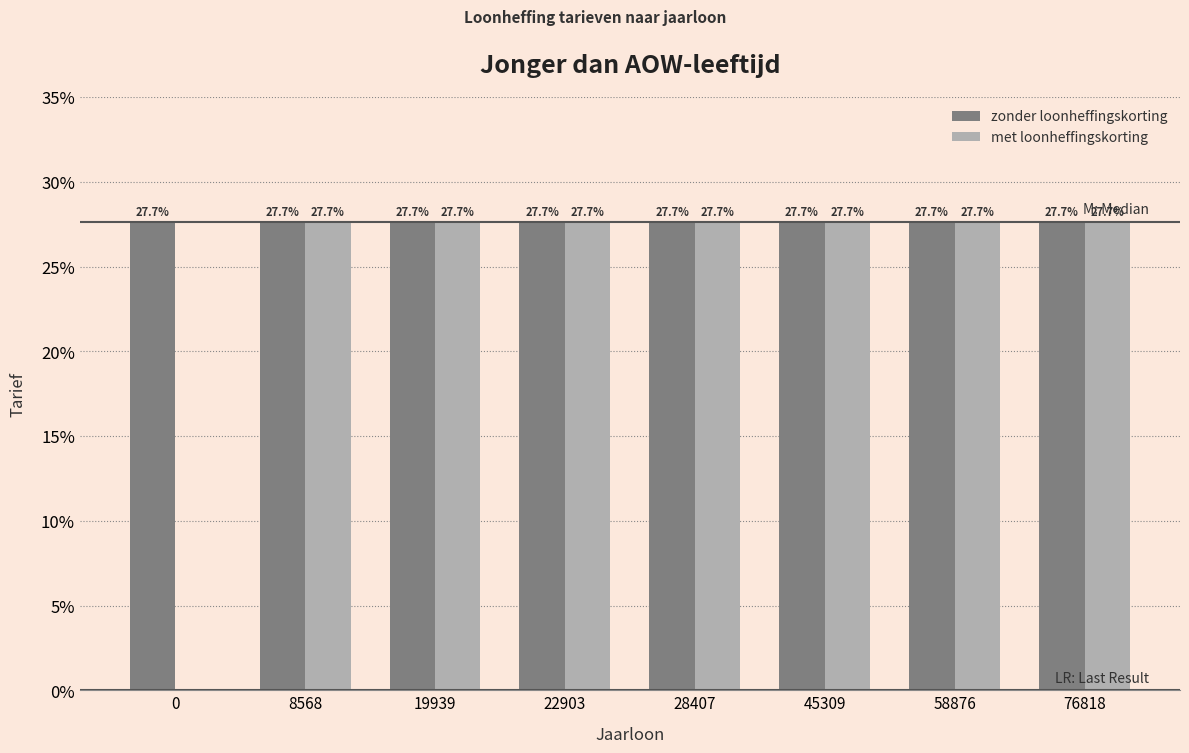

What are all the series names shown in the legend?

zonder loonheffingskorting, met loonheffingskorting